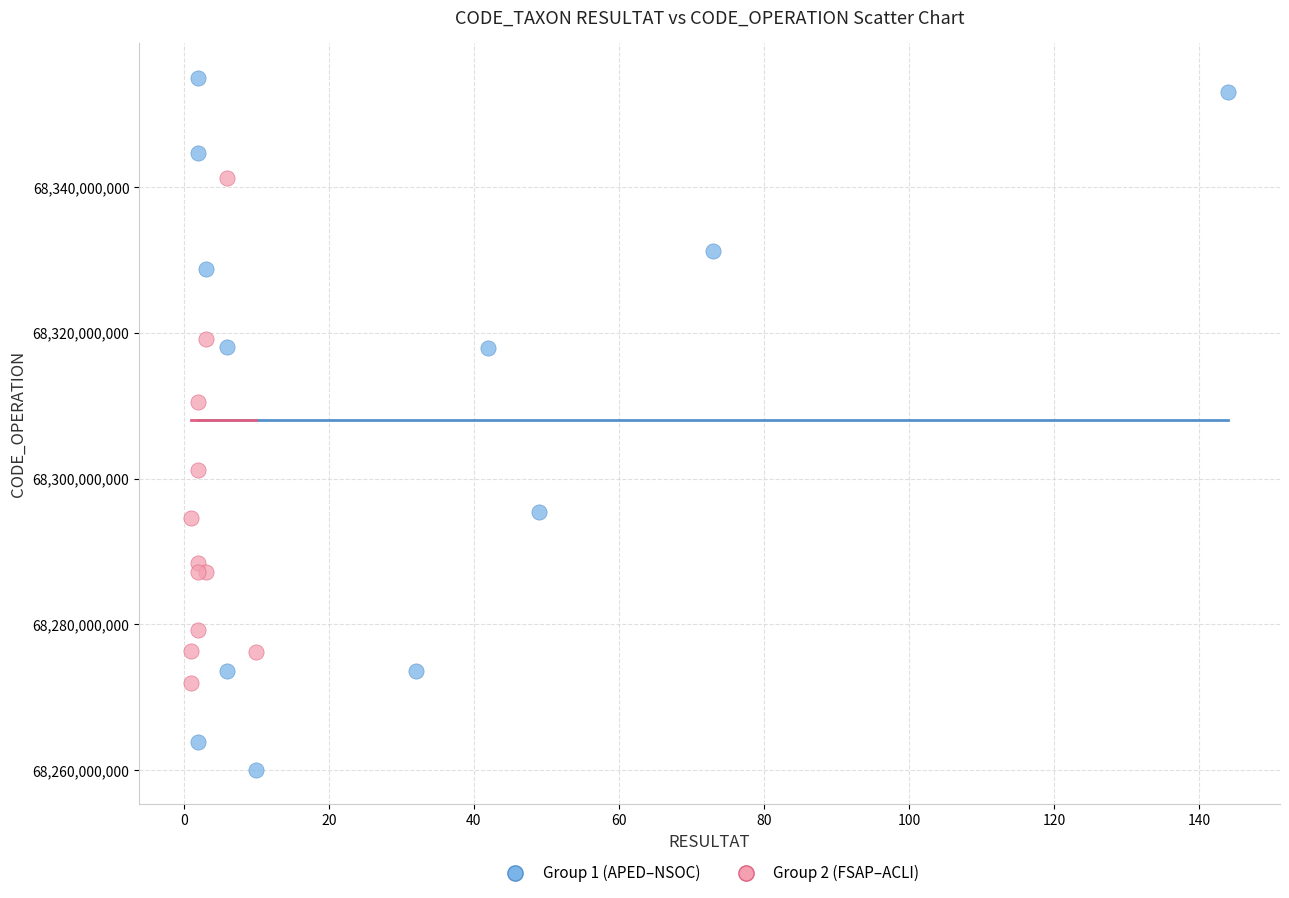

Which series reaches the minimum Y coordinate?

Group 1 (APED–NSOC)